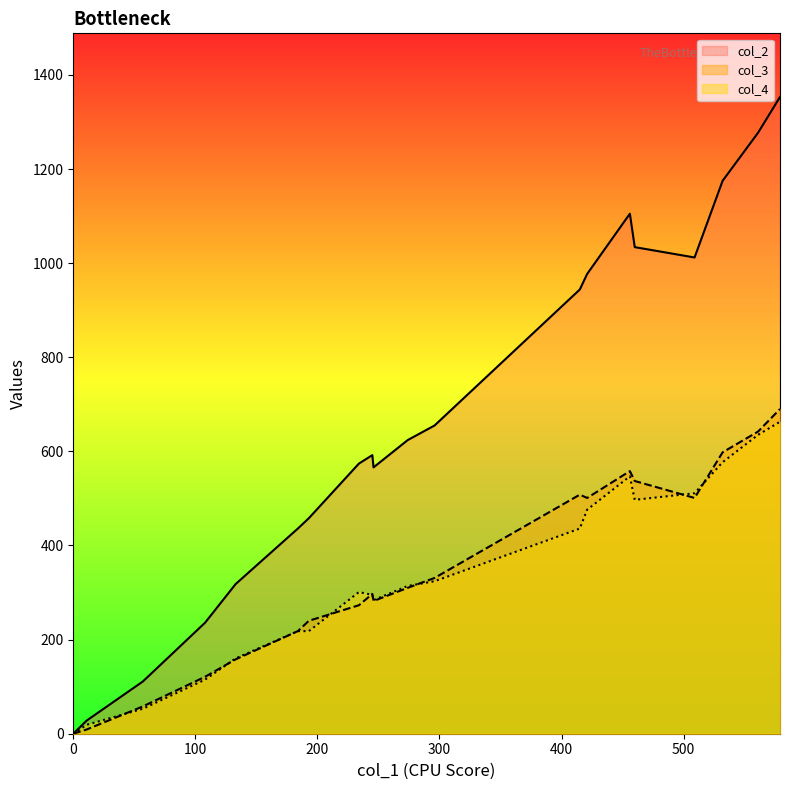

Which series has the largest total across all categories?

col_2